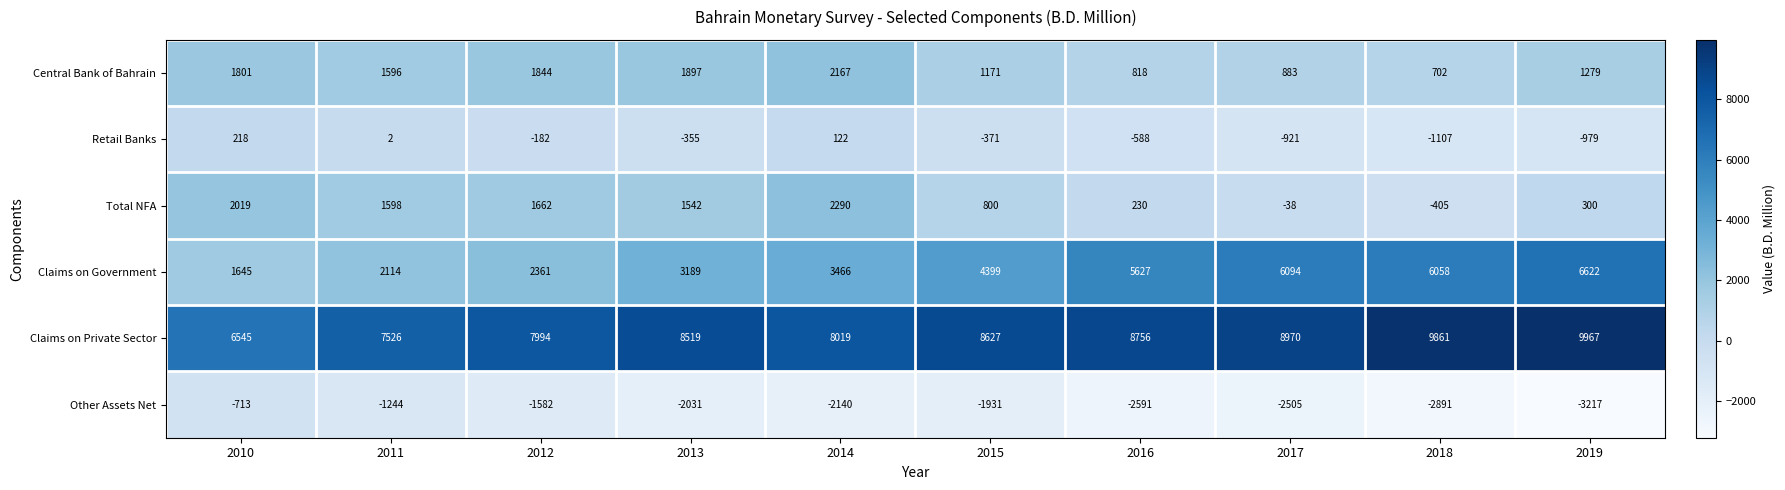

What is the difference between the maximum and minimum values in the Claims on Private Sector series?

3422